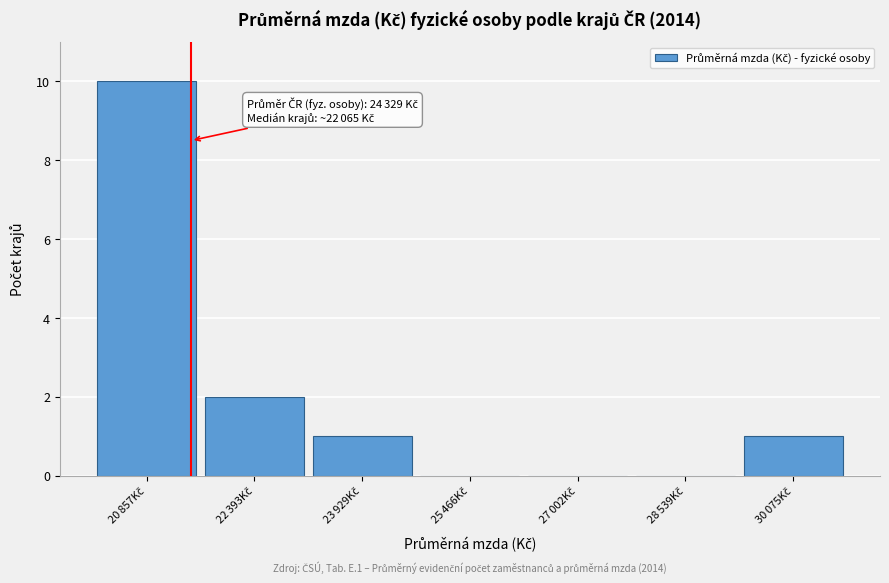

What is the greatest value displayed?

10